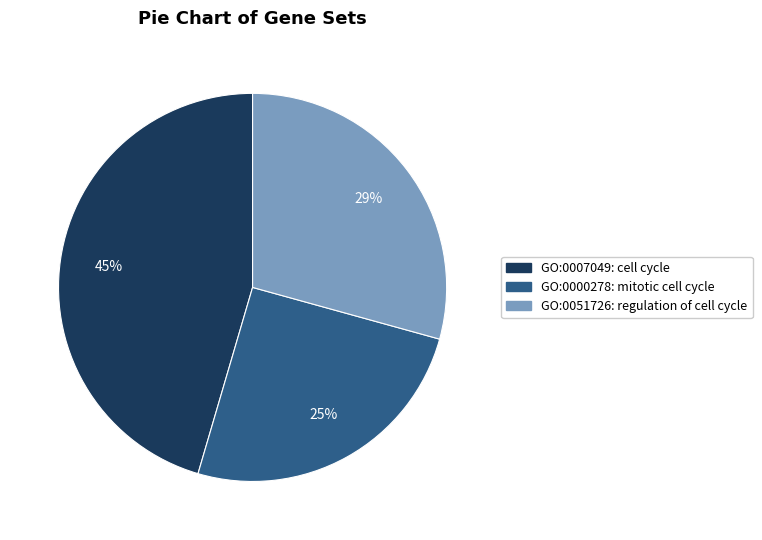

Do GO:0051726: regulation of cell cycle and GO:0007049: cell cycle together represent more than half of the pie?

Yes